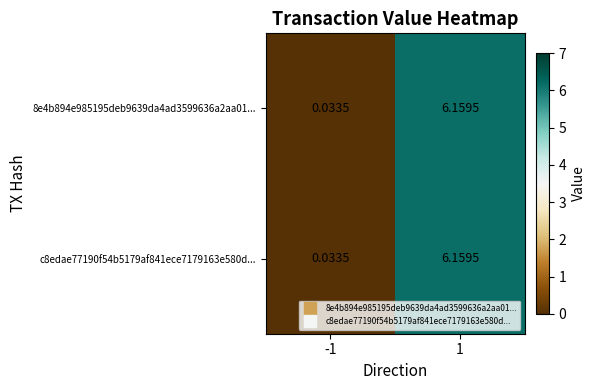

Is the value of c8edae77190f54b5179af841ece7179163e580d... at 1 greater than the value of 8e4b894e985195deb9639da4ad3599636a2aa01... at -1?

Yes